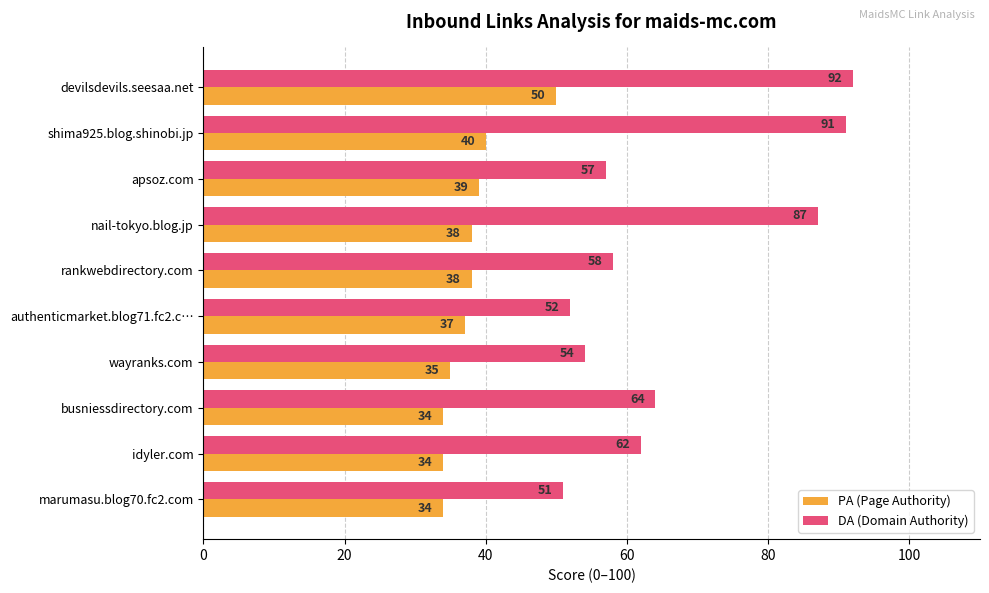

Is it true that PA (Page Authority) equals 38 at rankwebdirectory.com?

True